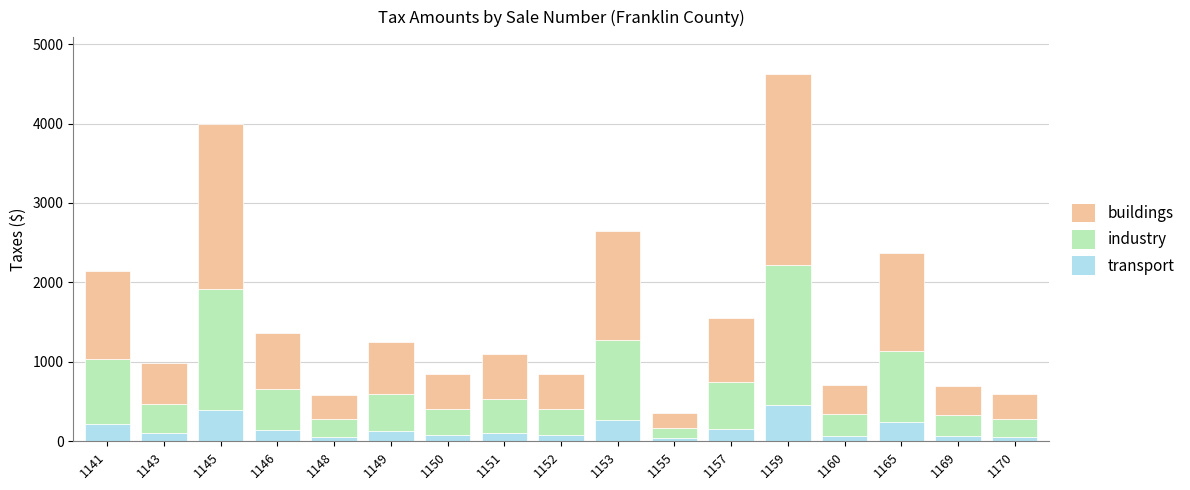

Are the bars grouped side by side (vs. stacked)?

No